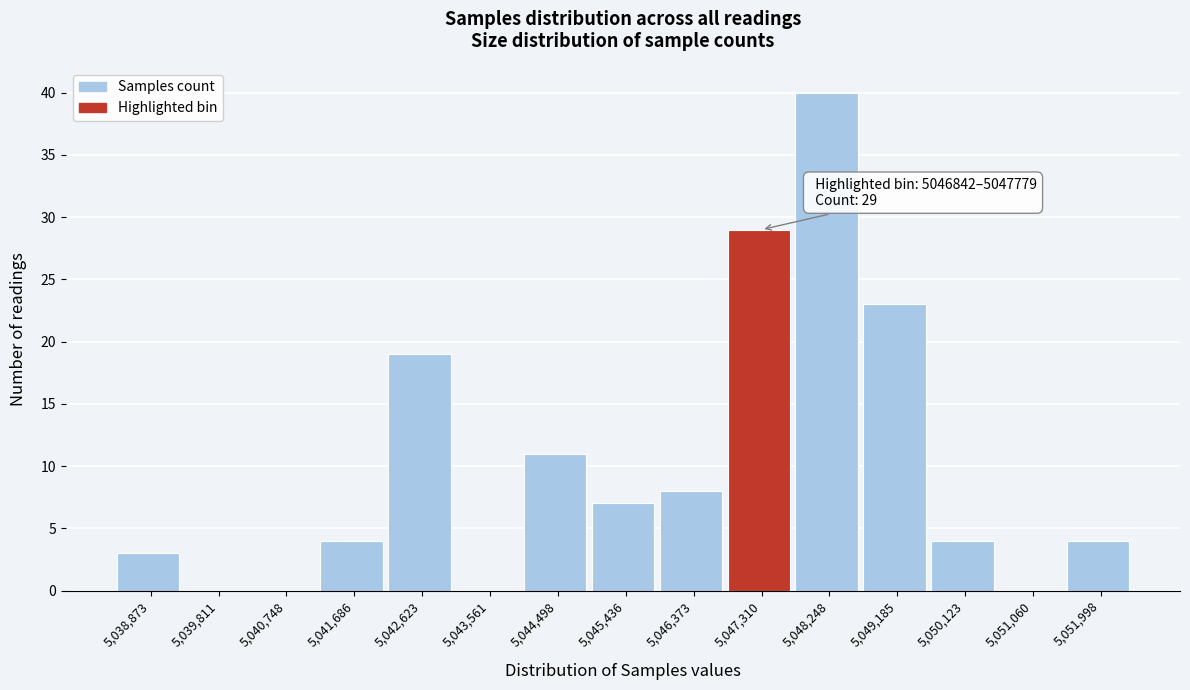

Which range on the x-axis has the tallest bar?

5047800 to 5048700